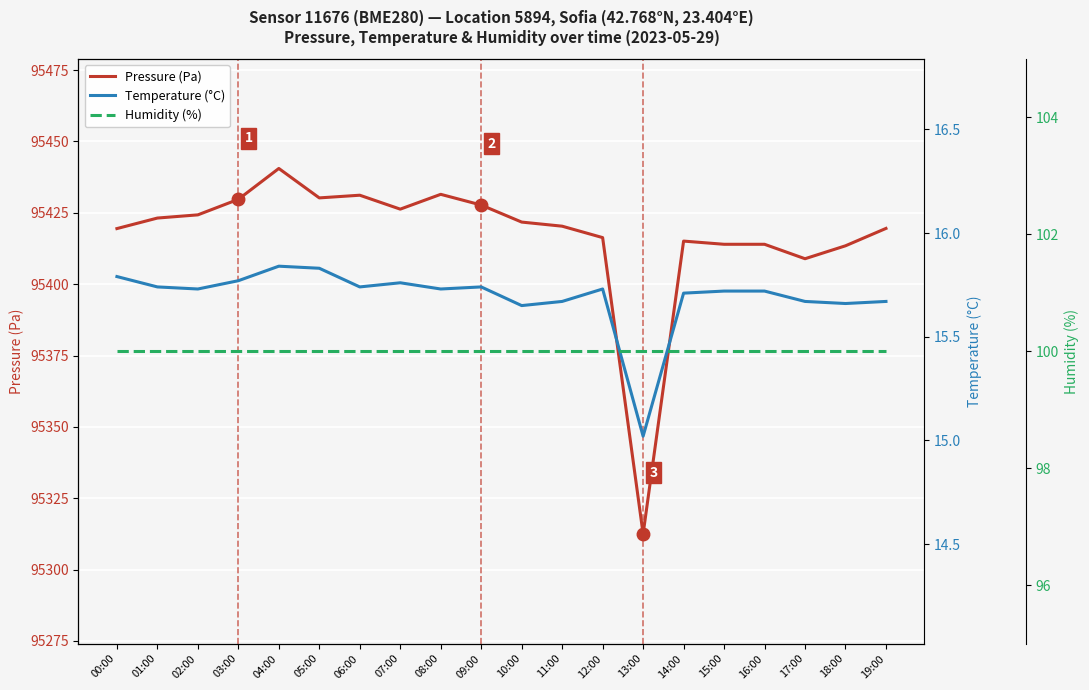

Which series has the widest spread of values?

Pressure (Pa)